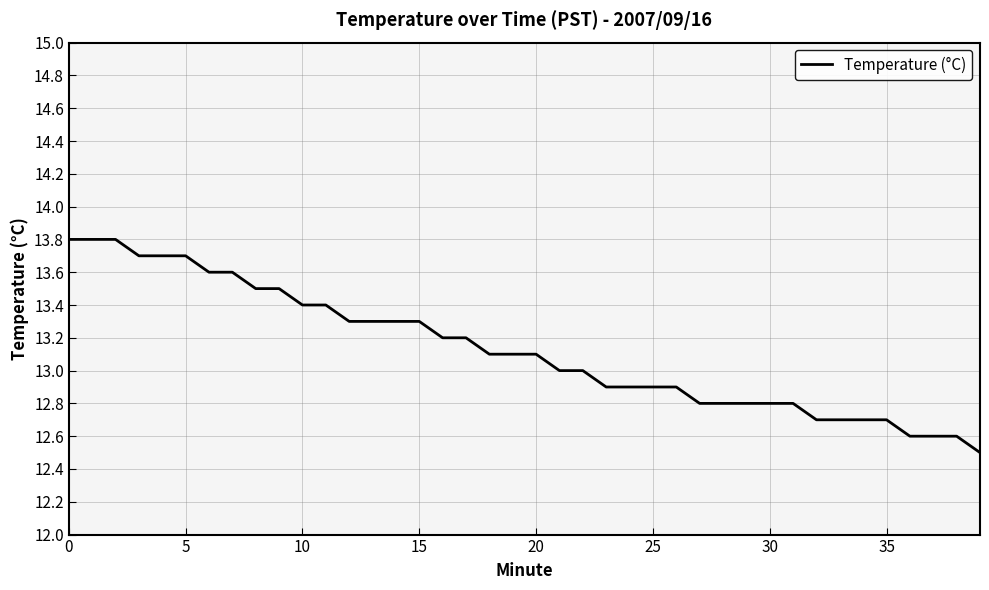

What is the smallest value displayed?

12.5